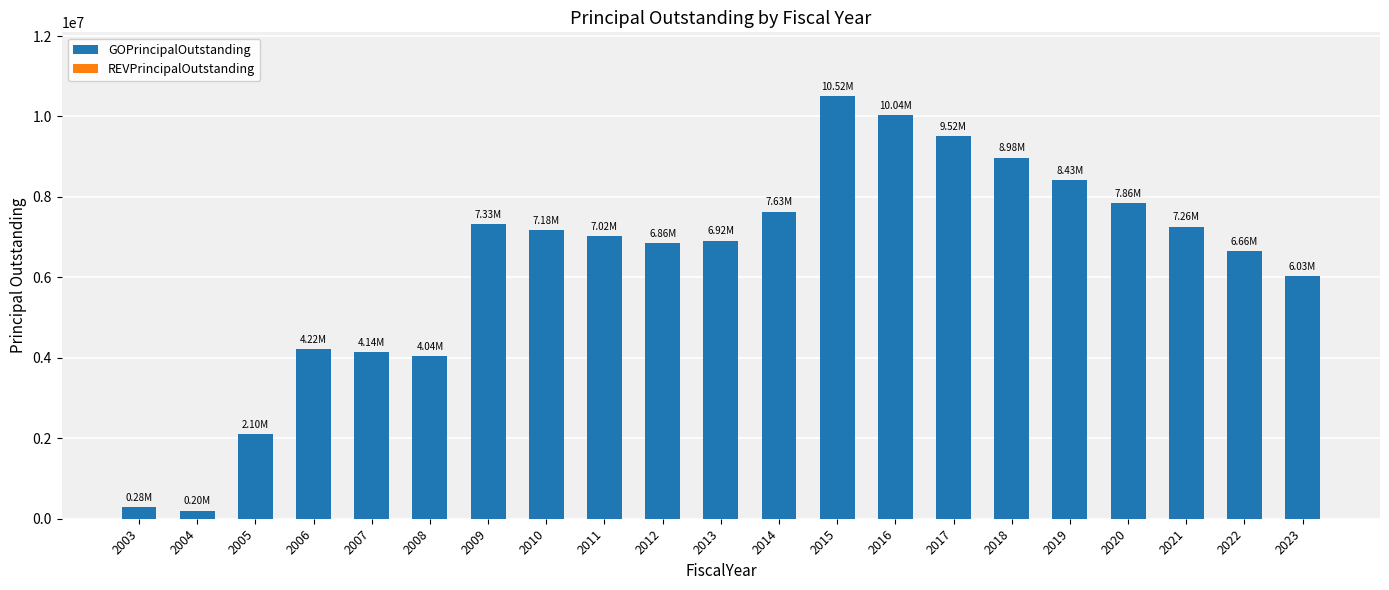

Count the number of categories in the chart.

21